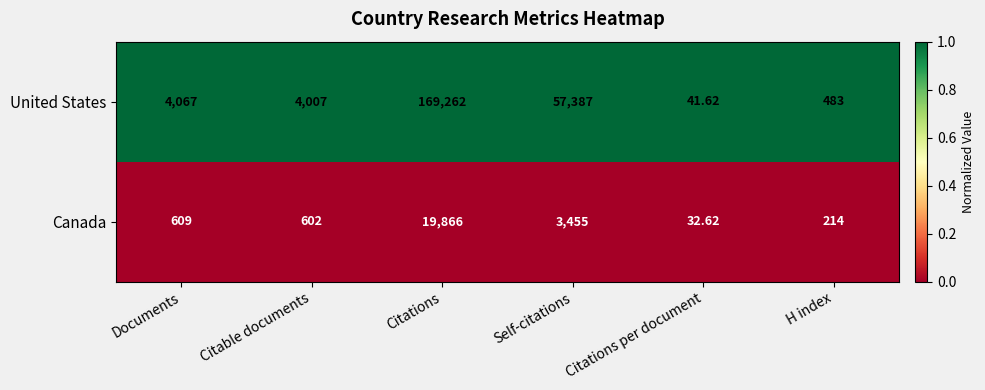

At which category is the sum across all series the highest?

Citations